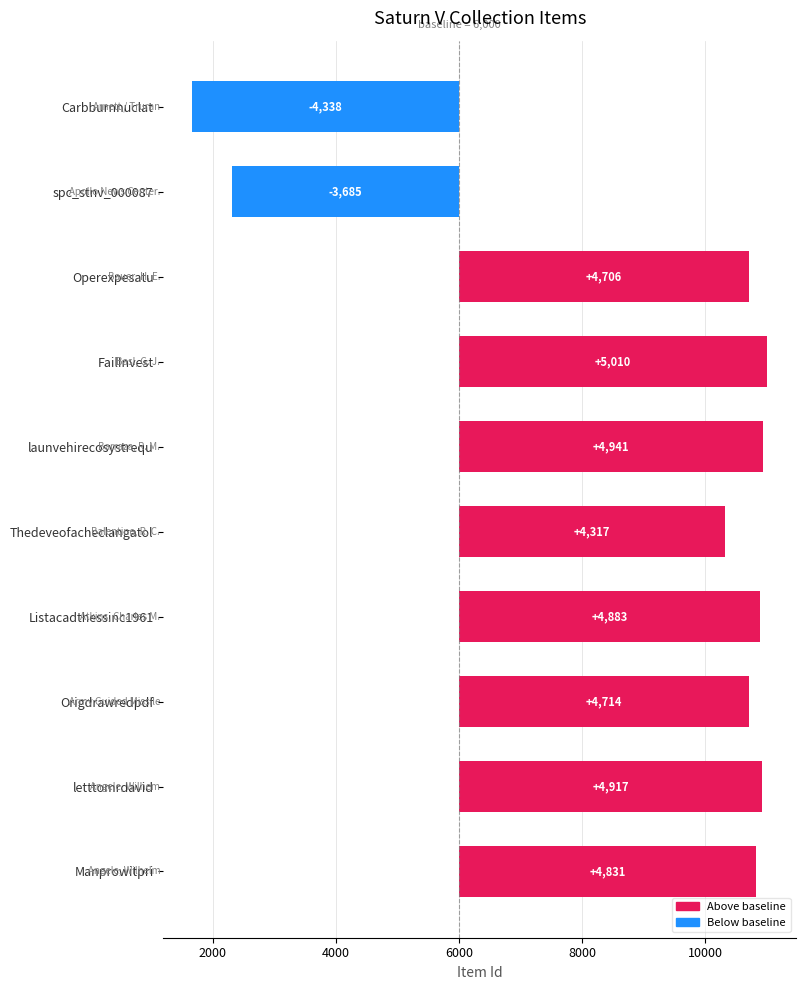

What is the label of the 1st bar from the left?

Manprowitpri